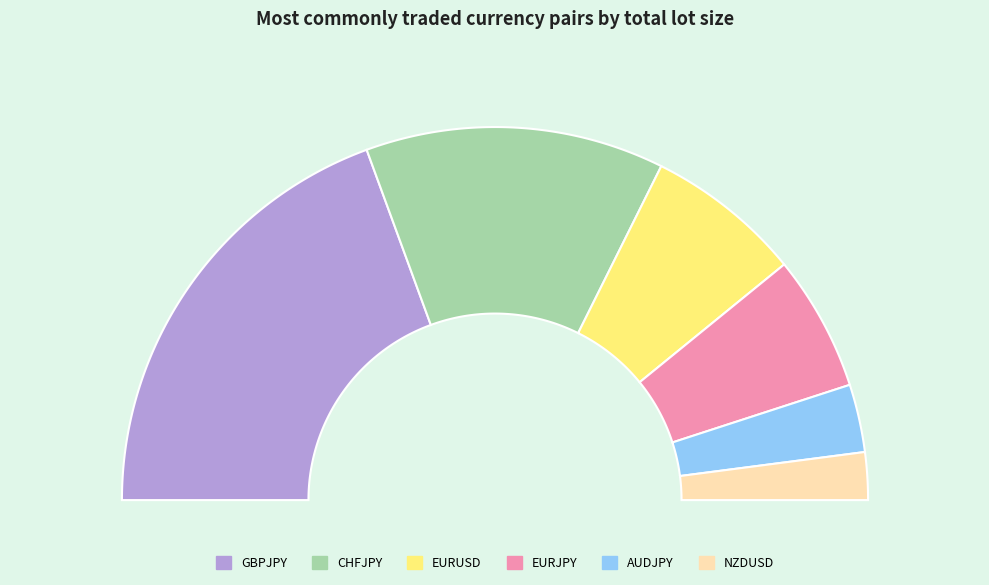

Is CHFJPY the majority of the pie?

No